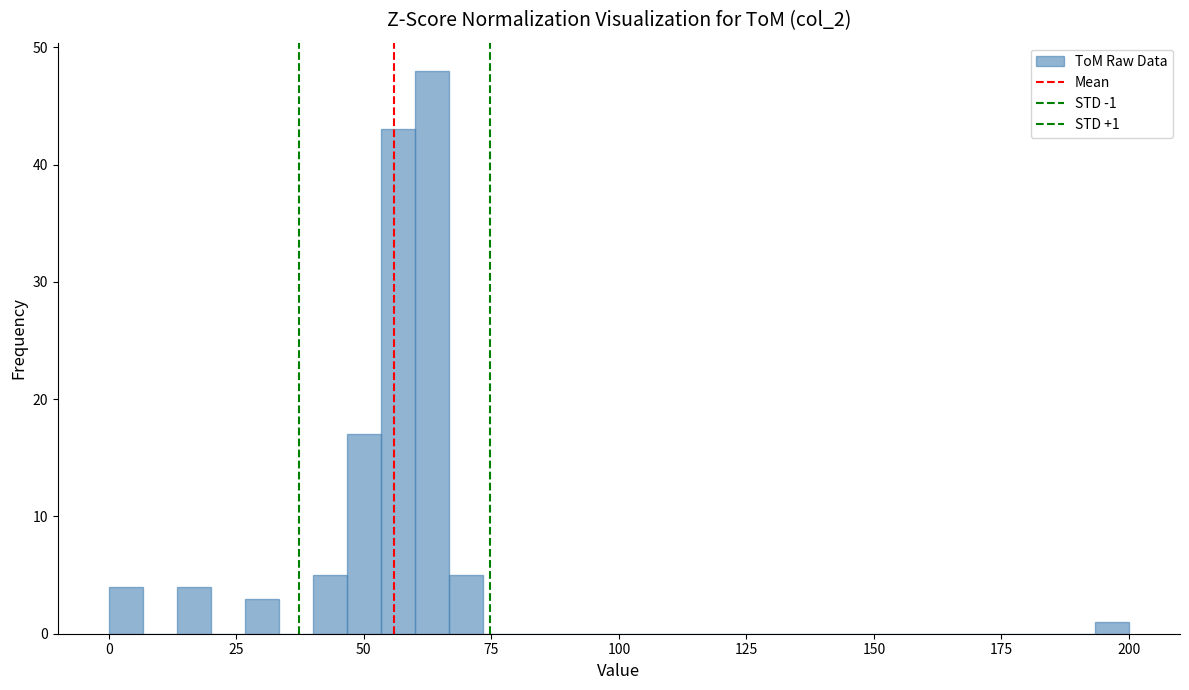

Around what value on the x-axis is the tallest bar? Give the approximate position of its centre, as read against the axis.

65